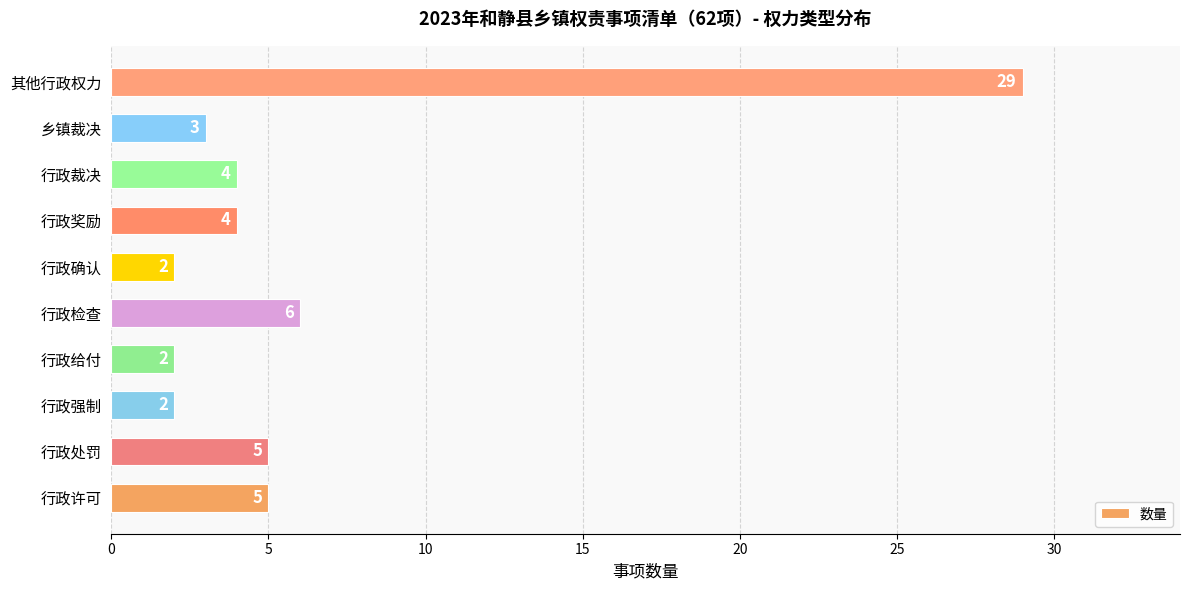

At which label is the value closest to 15?

行政检查